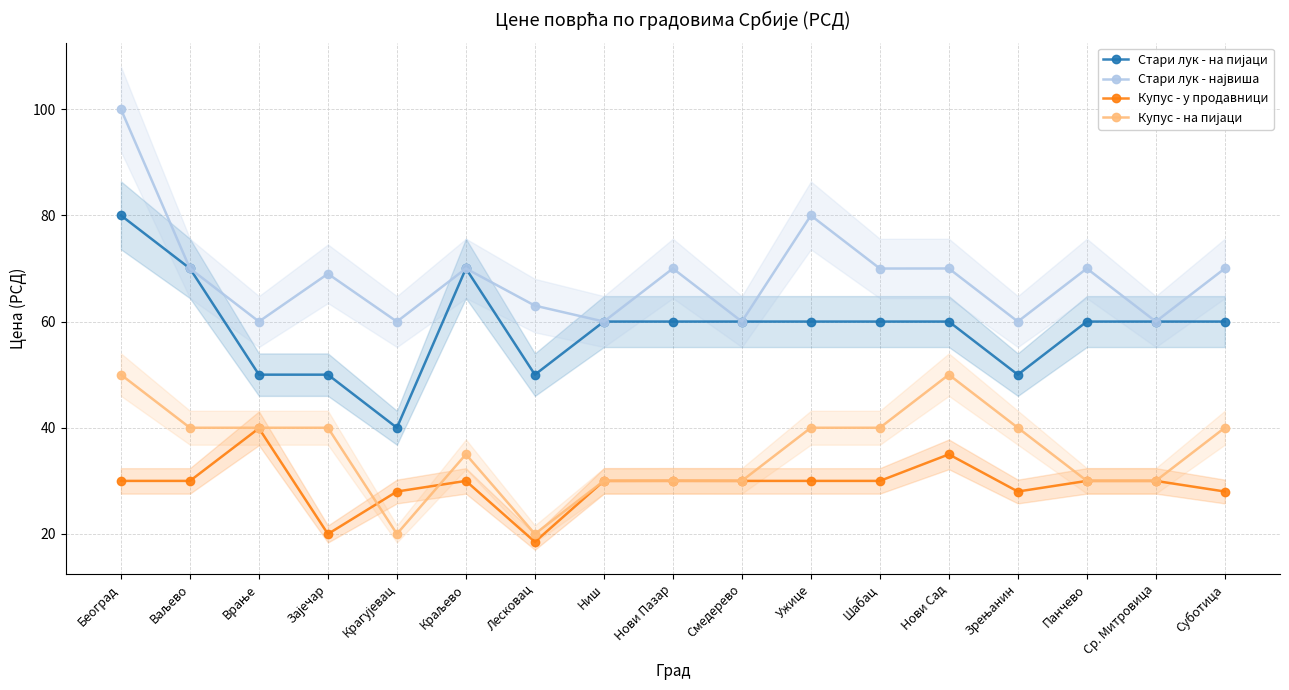

The Стари лук - на пијаци series shows 27.8 at Ваљево. True or false?

False